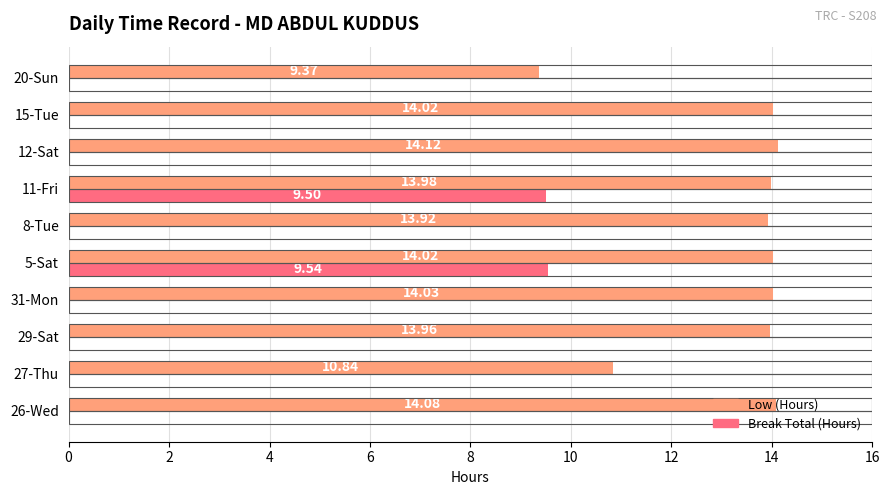

Is the value of Break Total (Hours) at 8-Tue greater than the value of Low (Hours) at 31-Mon?

No